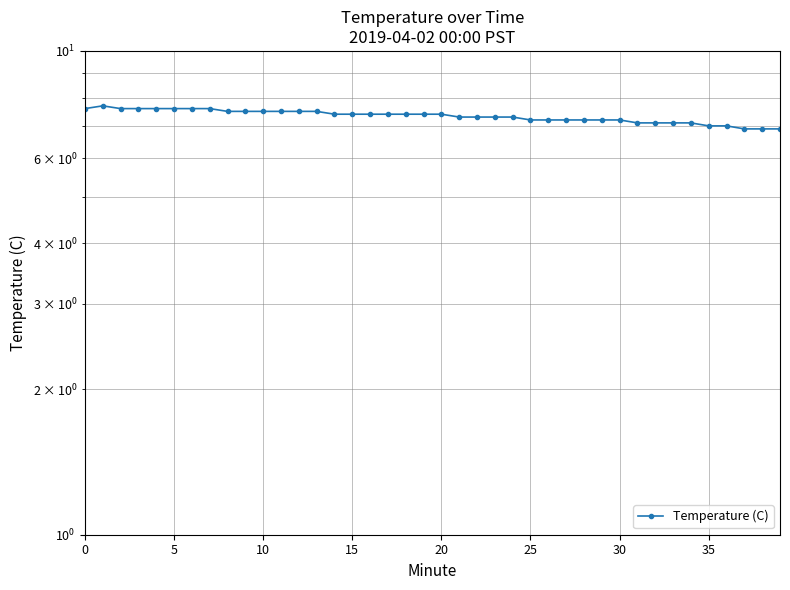

Does the chart have visible grid lines?

Yes